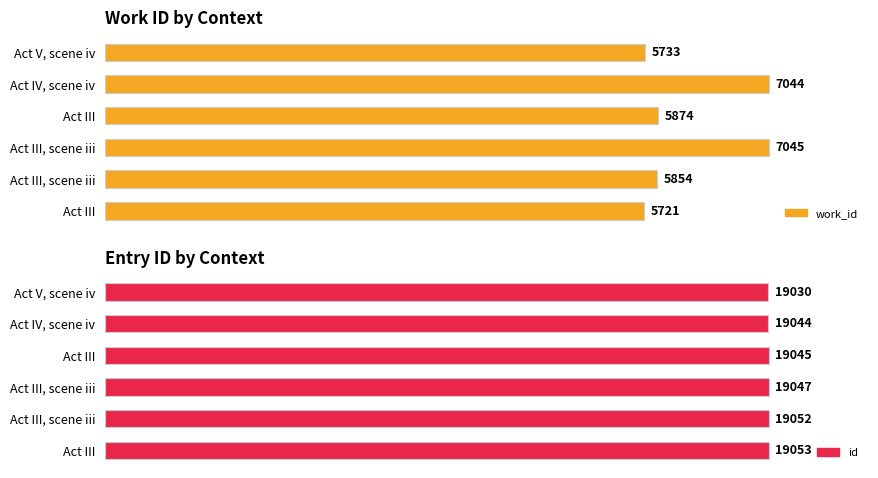

Count the number of data series in this chart.

2